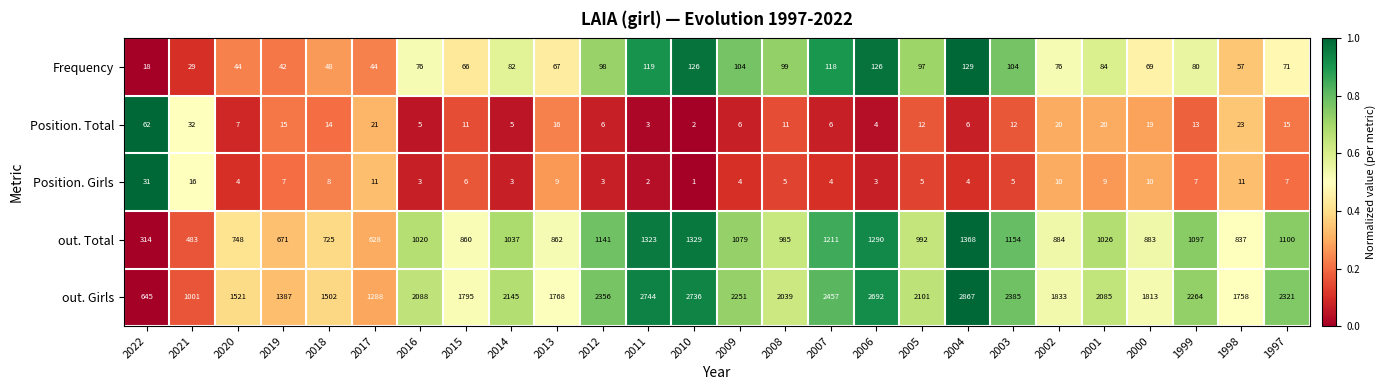

What is the average value of the Frequency series?

80